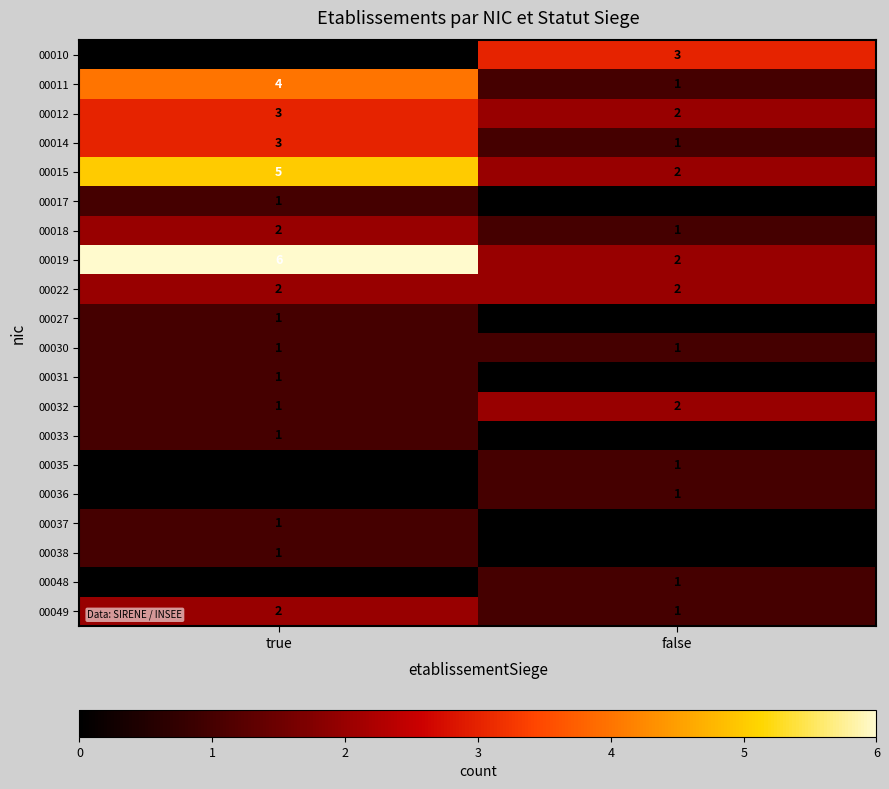

Which series has the largest total across all categories?

00019